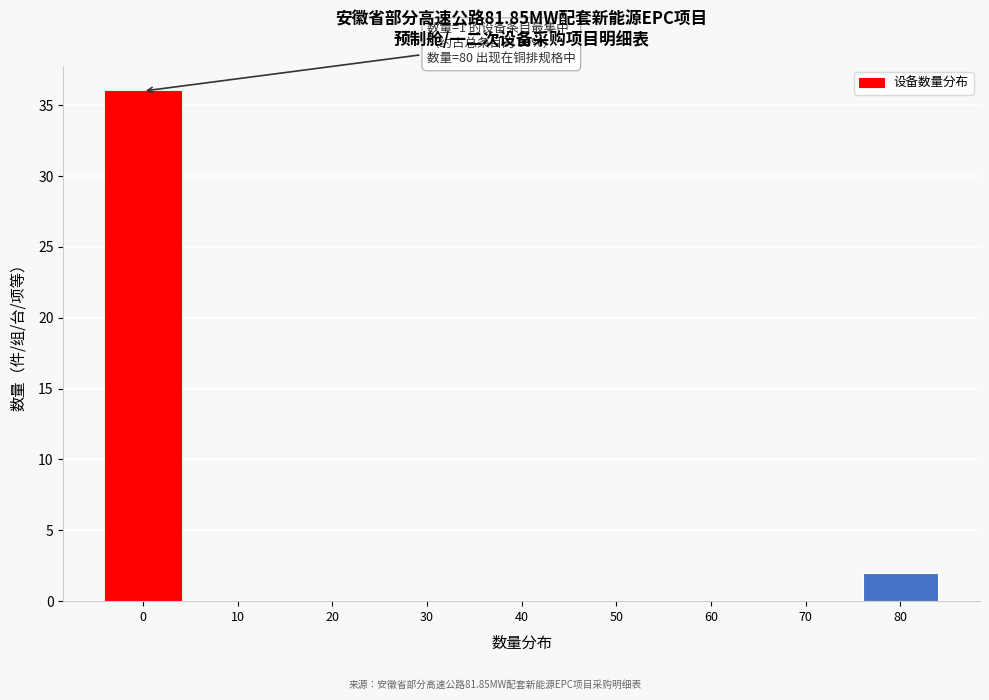

Reading left to right, what are all the values shown in this chart?

0=36	10=0	20=0	30=0	40=0	50=0	60=0	70=0	80=2